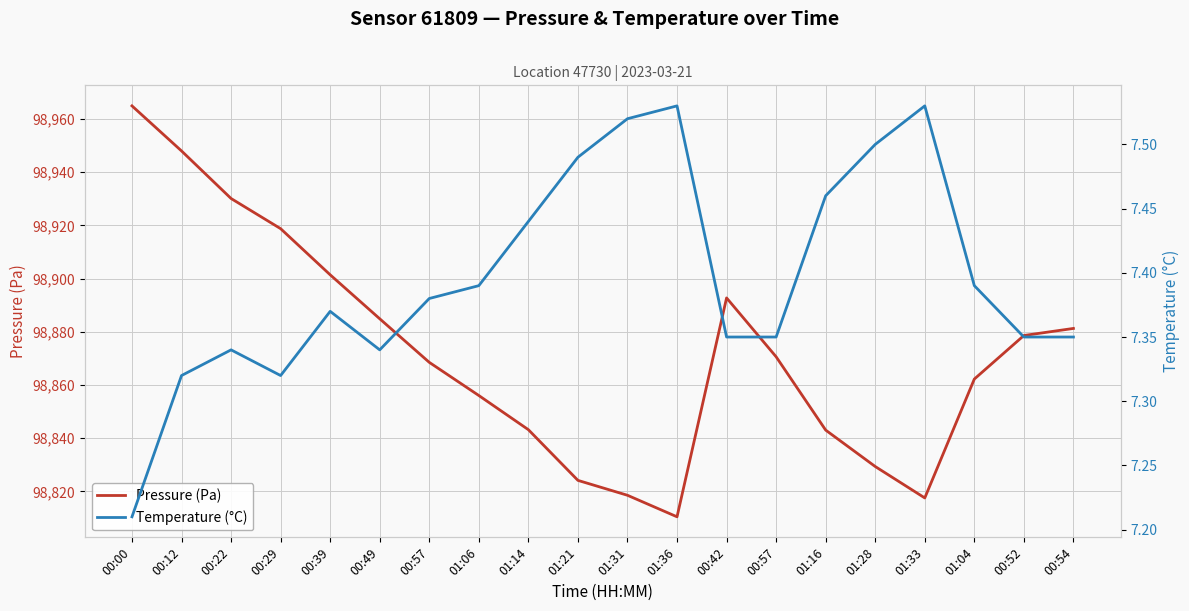

The Pressure (Pa) series shows 32942.2 at 00:00. True or false?

False